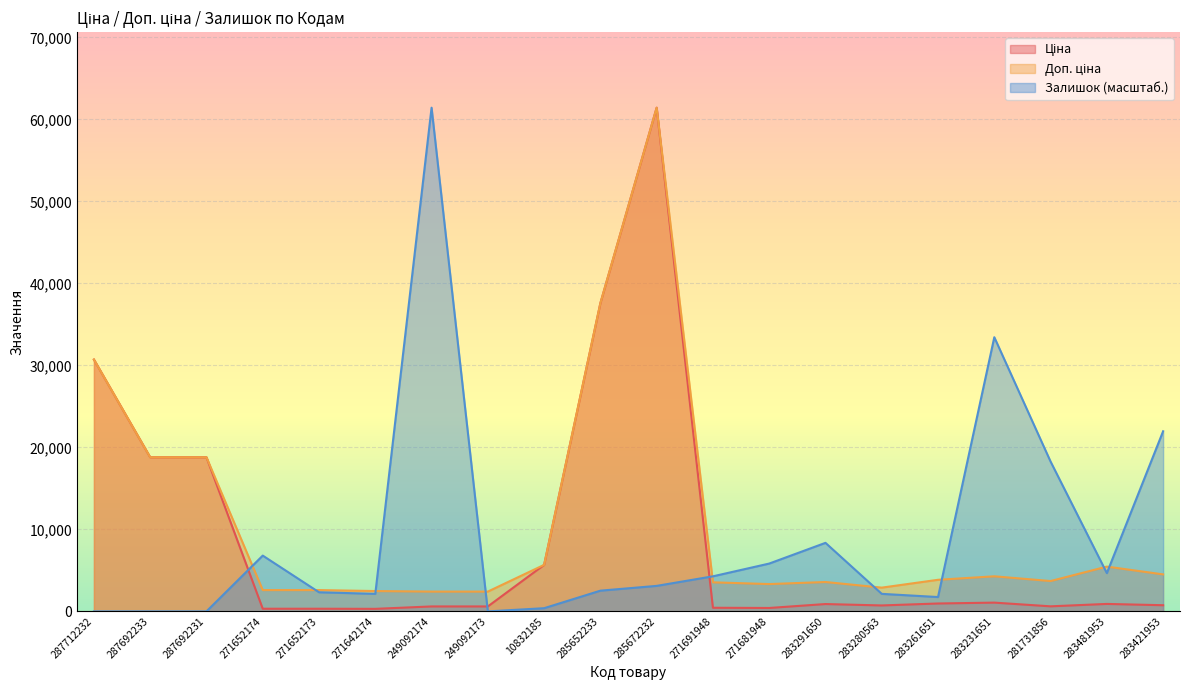

Which category has the highest value across all series?

285672232